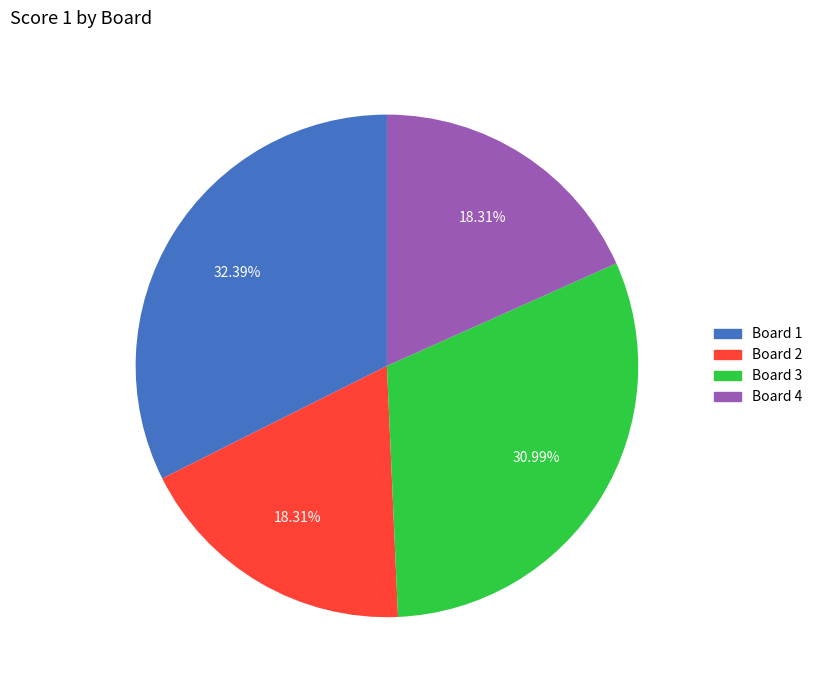

Is there any slice that represents more than half of the pie?

No